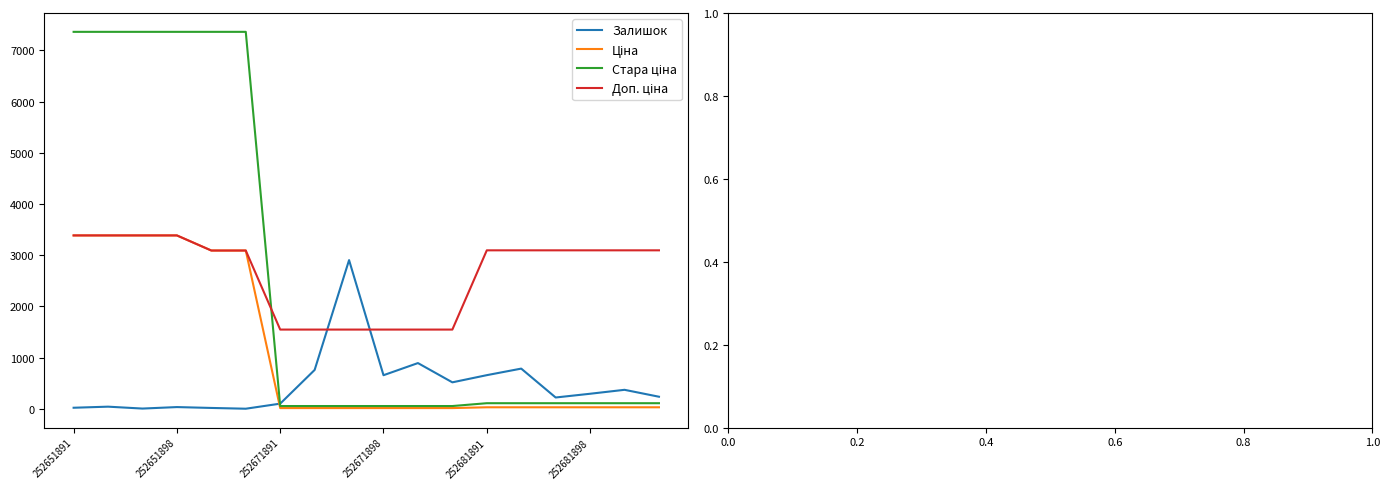

What is the greatest value displayed?

7360.2